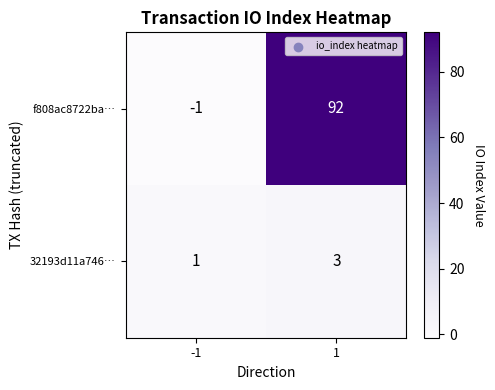

True or false: 32193d11a746… has a value of 1 at -1.

True